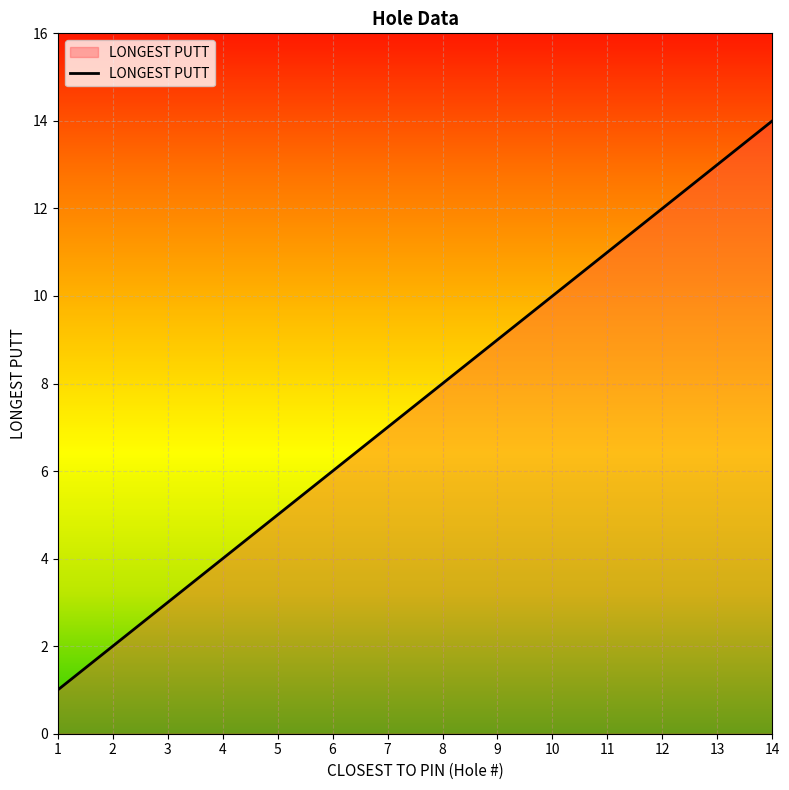

What is the difference between the second highest and second lowest values?

11